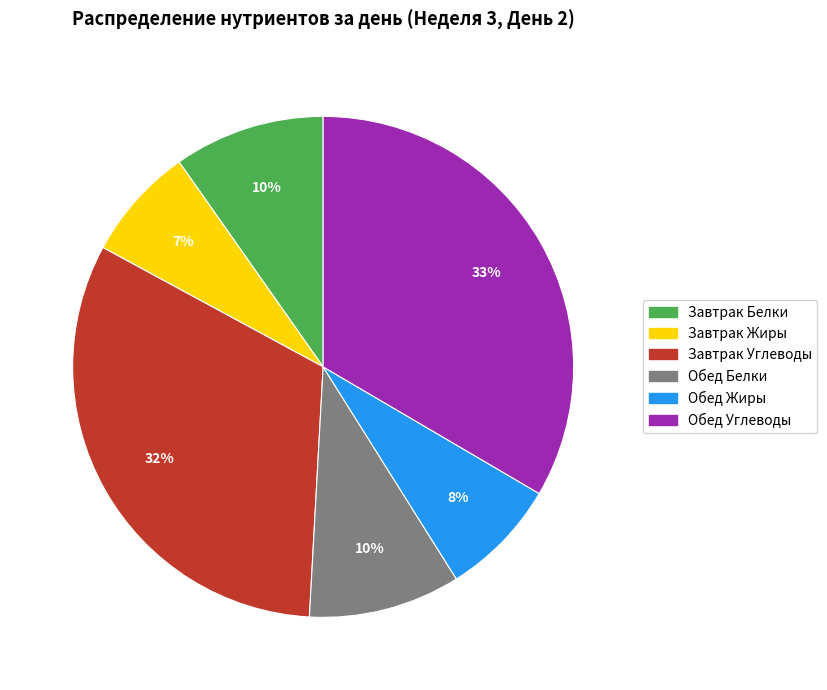

Does any single category account for the majority?

No